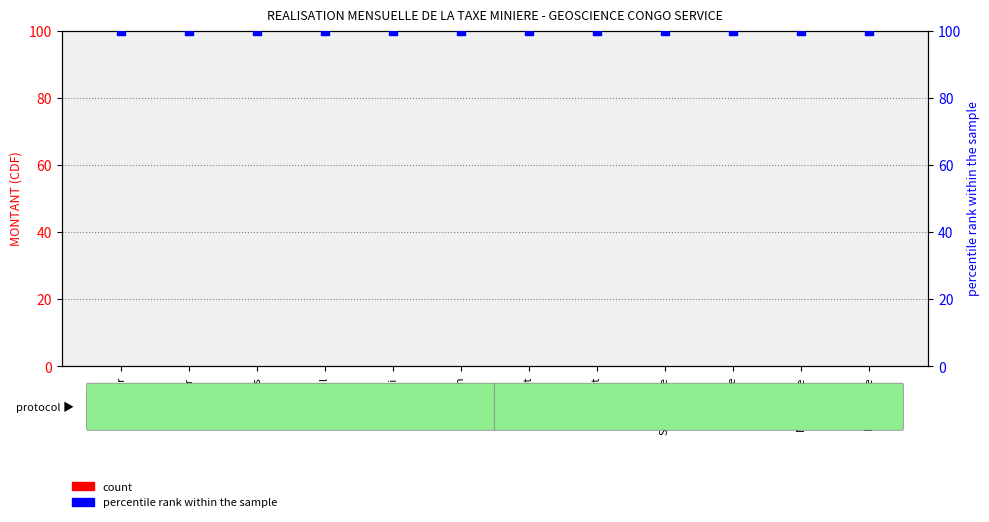

Is the value of percentile rank within the sample at Juillet greater than the value of count at Juin?

Yes